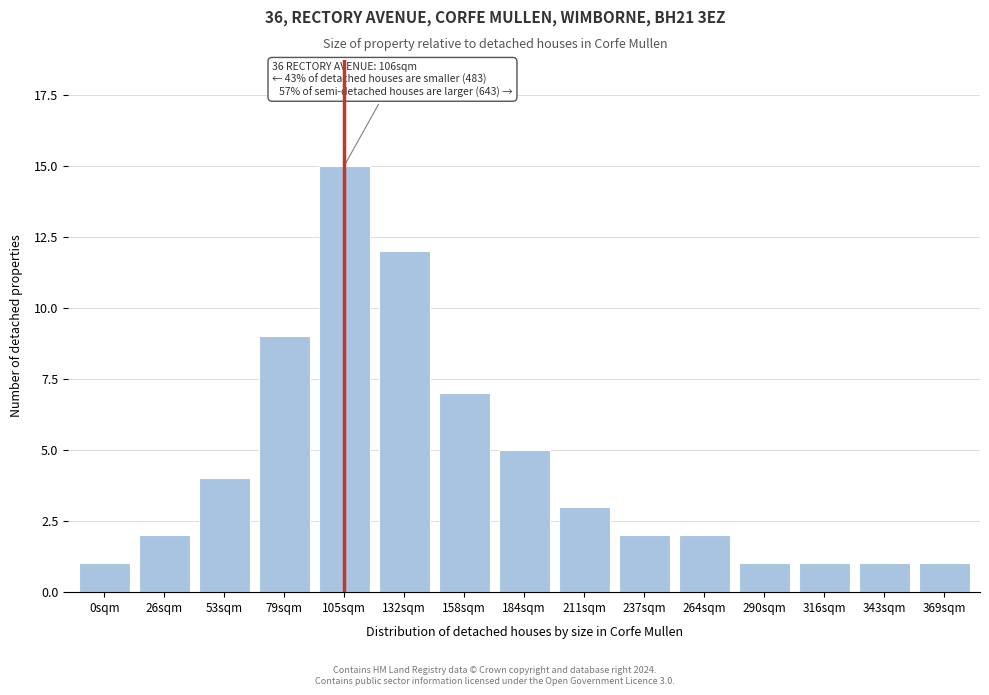

Reading left to right, list all the values displayed in this chart.

1	2	4	9	15	12	7	5	3	2	2	1	1	1	1